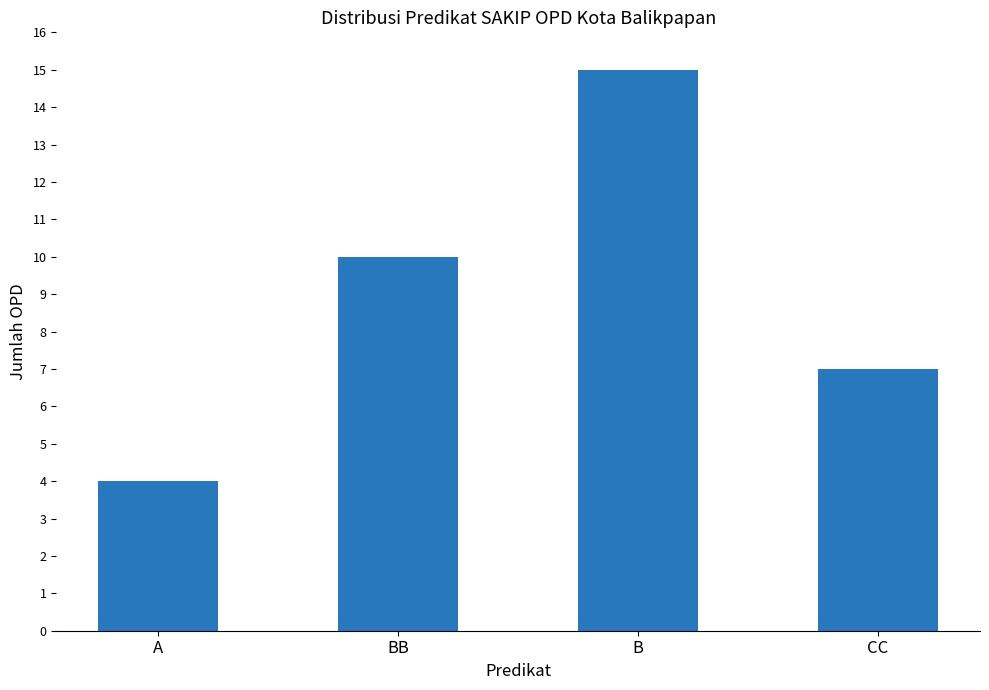

What is the label of the 3rd bar from the right?

BB